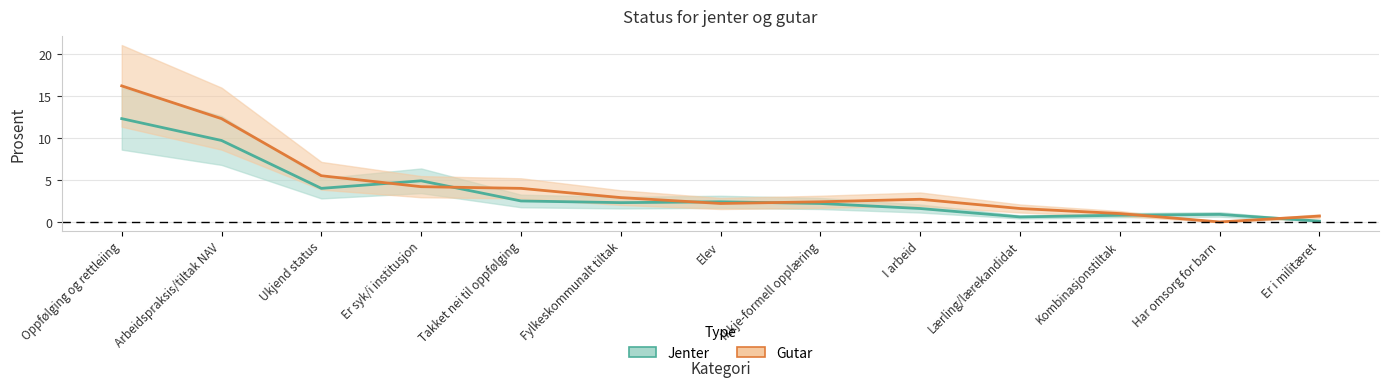

List the series in order of their overall mean, lowest first.

Jenter, Gutar